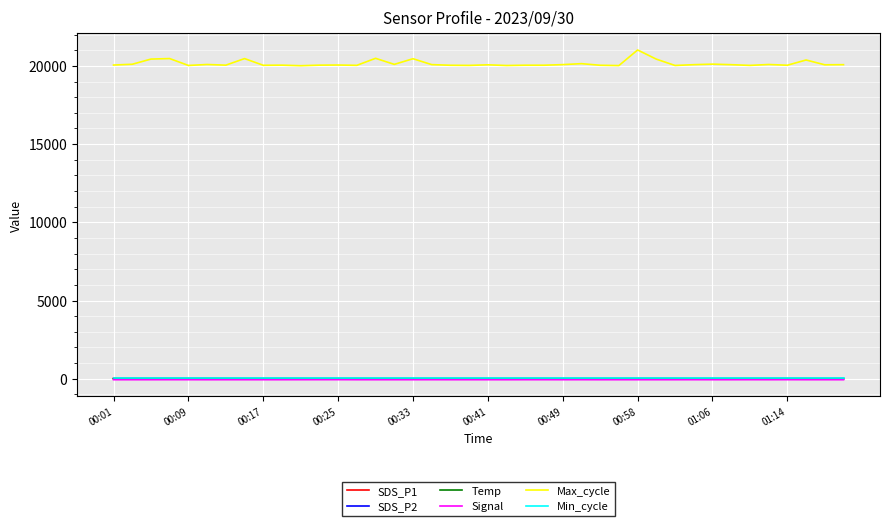

How many lines are shown in the chart?

6